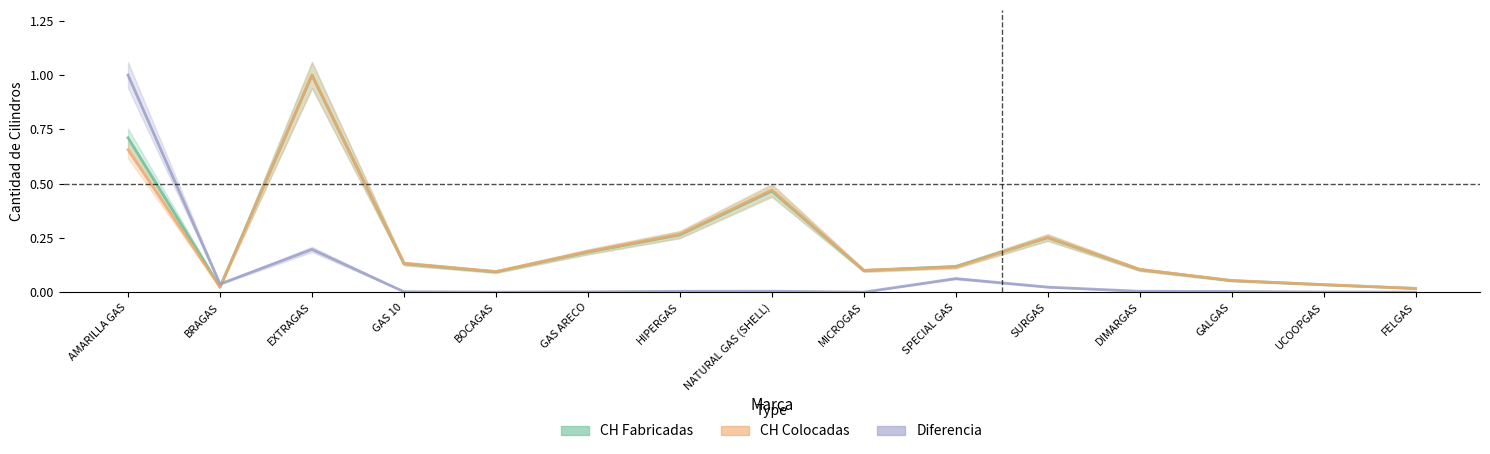

At which category is the sum across all series the highest?

AMARILLA GAS